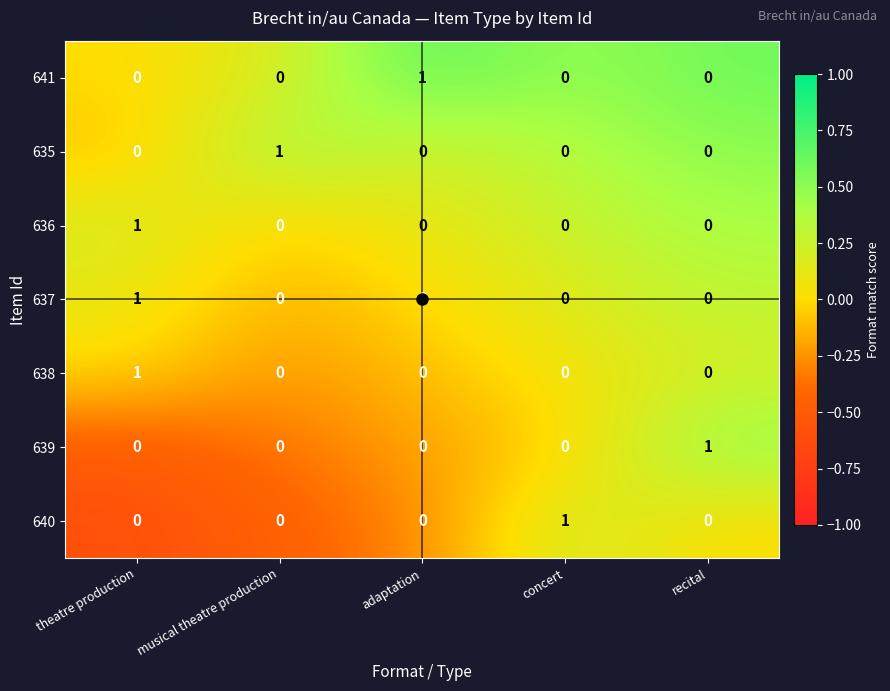

At which category is the sum across all series the highest?

theatre production